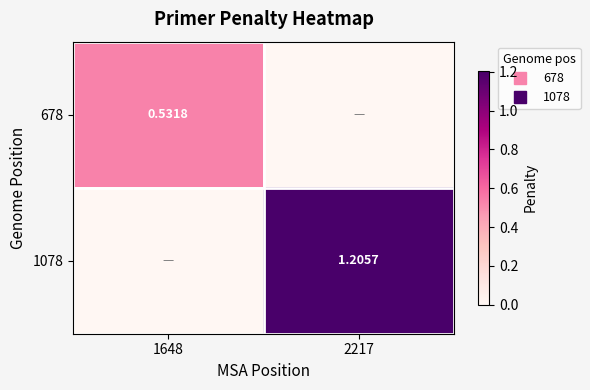

What is the spread (max minus min) of values at 2217?

1.2